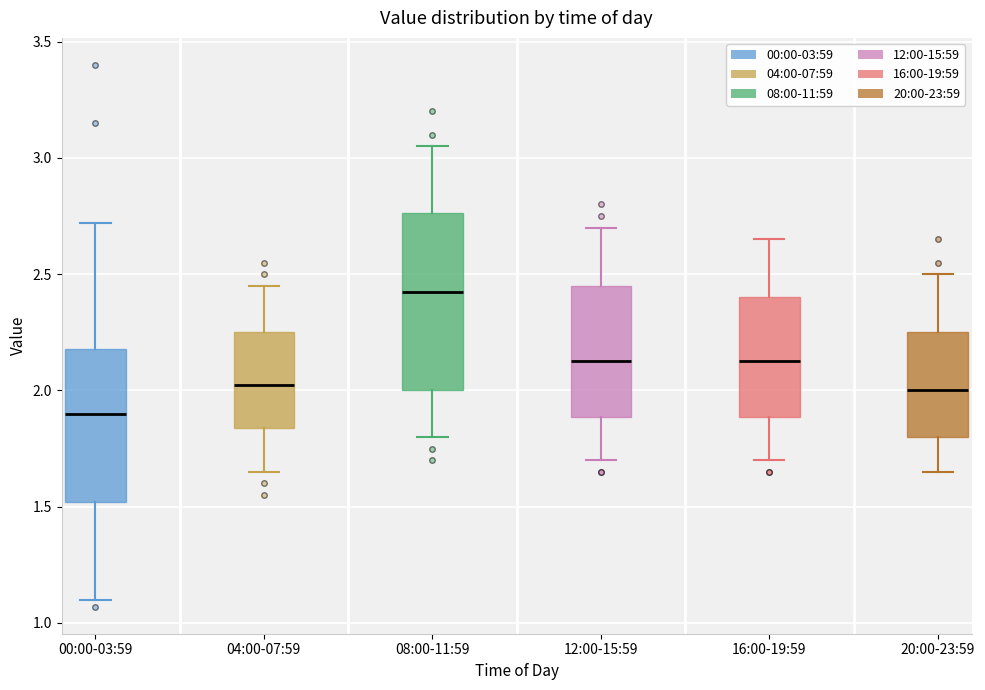

Where does the lower whisker of the box for 20:00-23:59 end on the y-axis? The values are not printed on the chart, so give them approximately, as read against the axis.

1.65